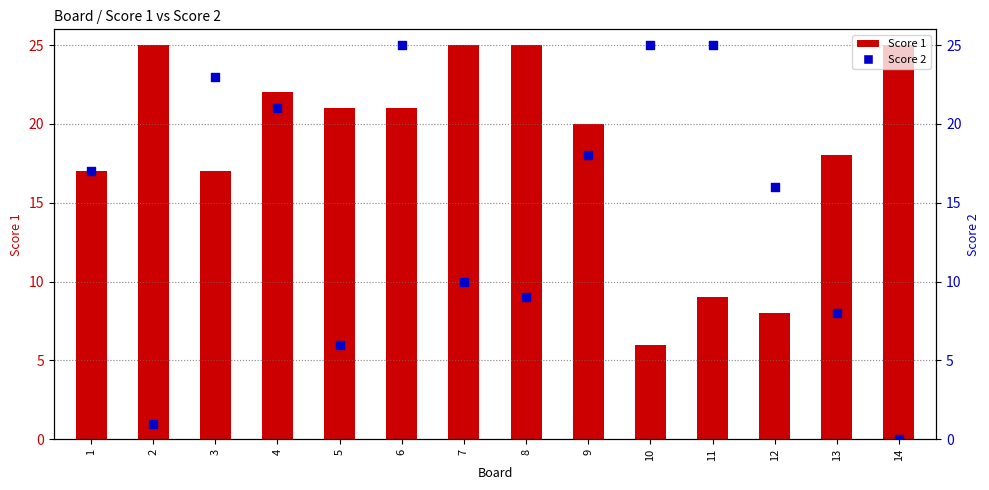

At how many categories does at least one series exceed 13?

14